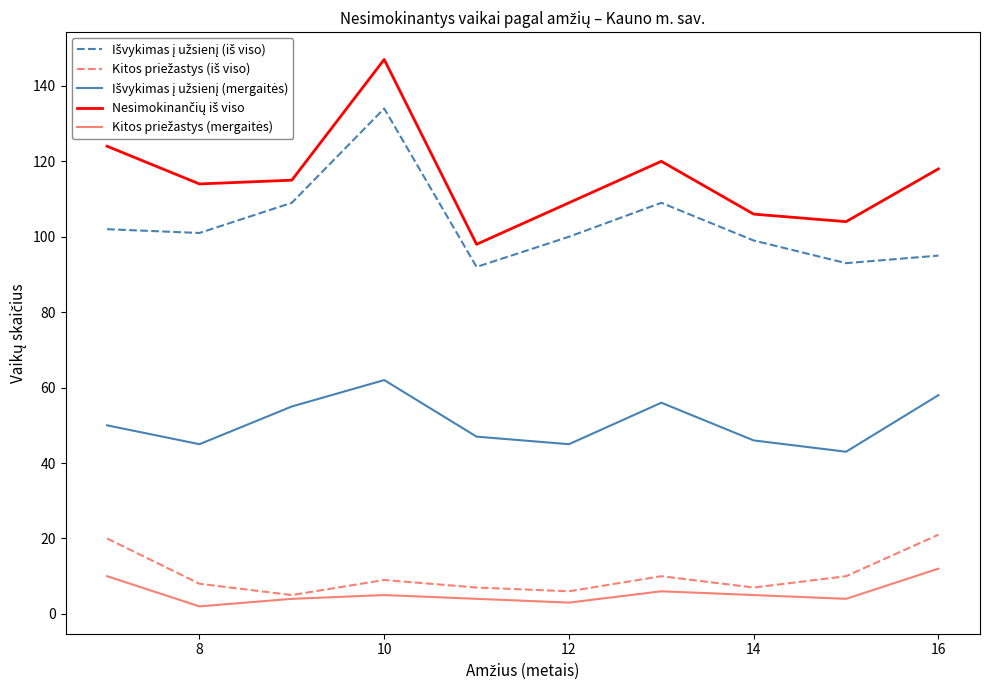

How many lines are shown in the chart?

5